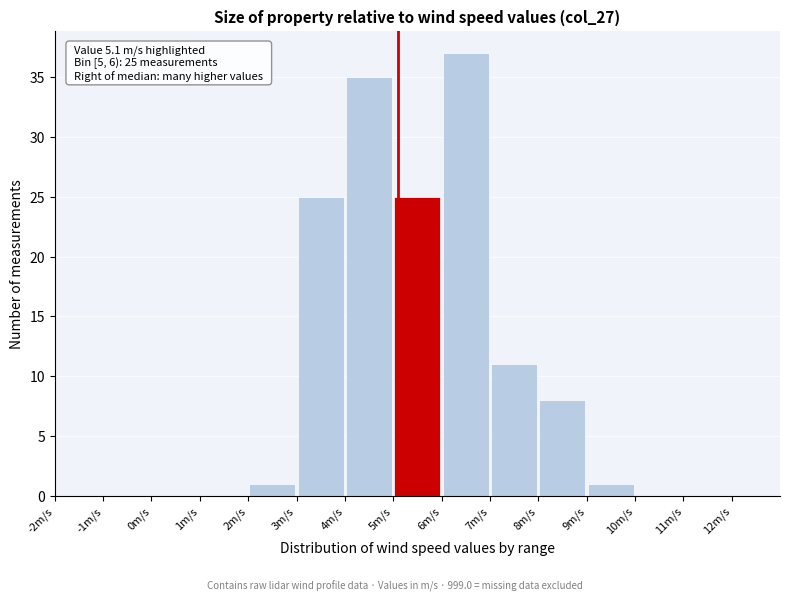

Over which range of the x-axis is the bar tallest?

6 to 7